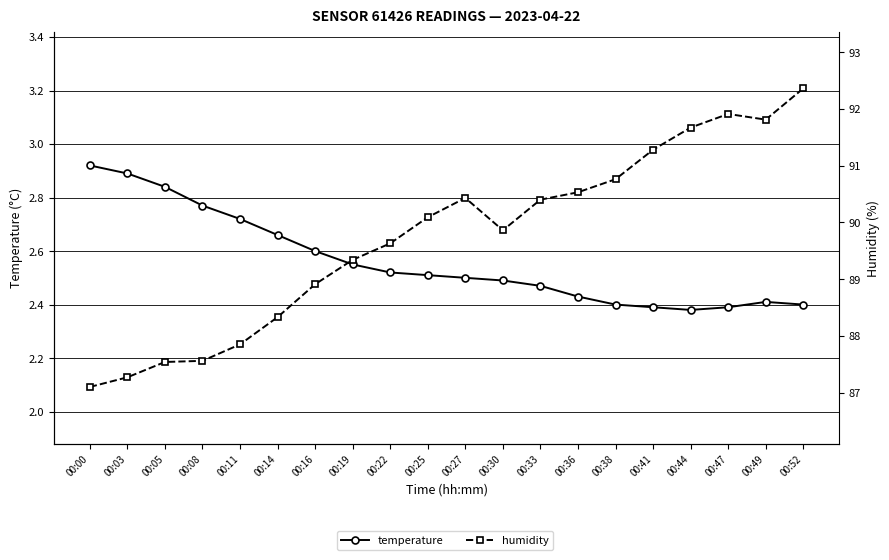

How many temperature values are between 2 and 3?

20